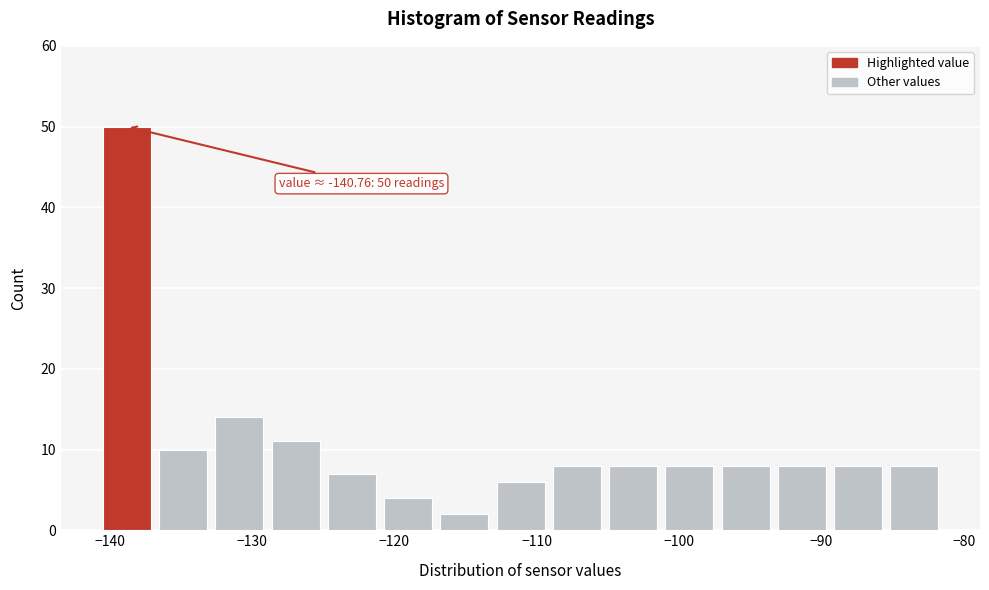

Around what value on the x-axis is the tallest bar? Give the approximate position of its centre, as read against the axis.

-139